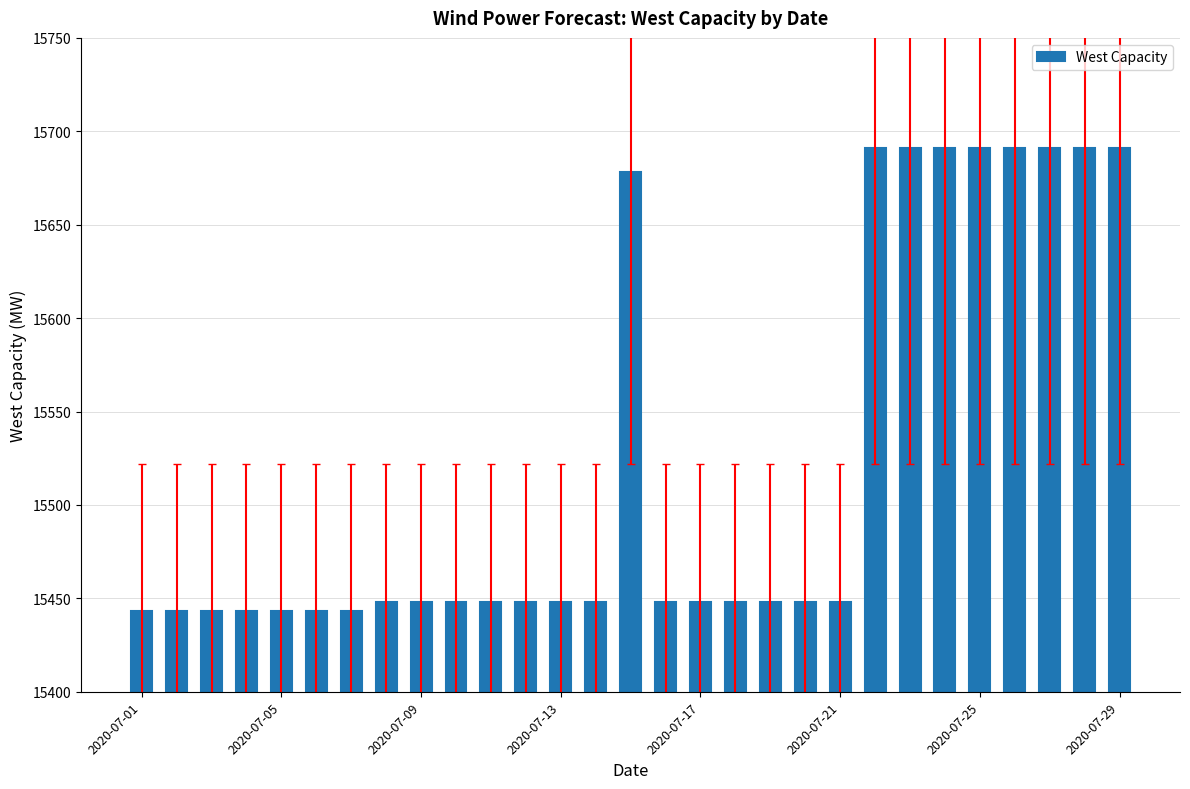

What is the difference between the maximum and minimum values?

248